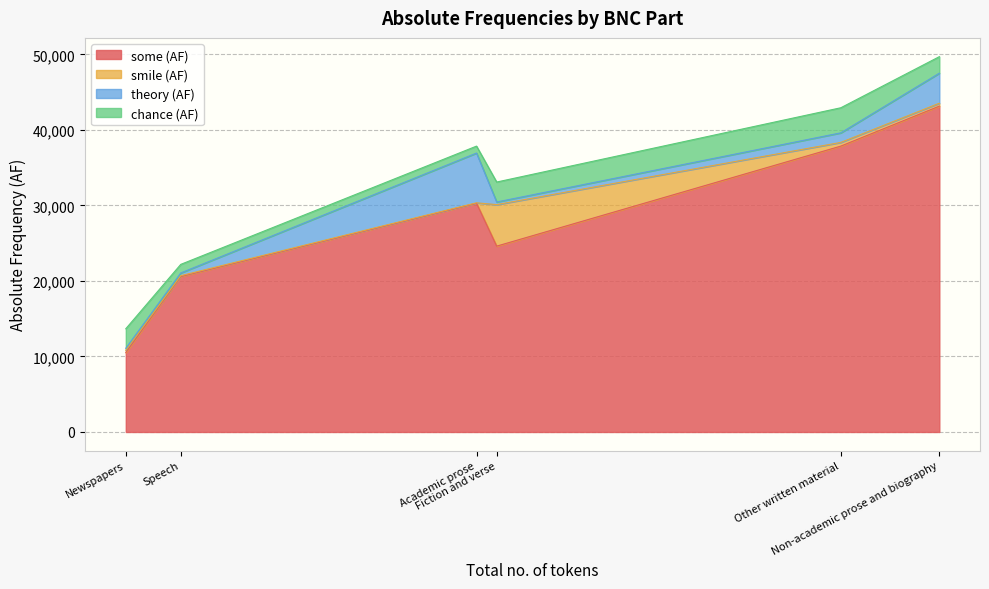

What is the lowest value of the some (AF) series?

10520